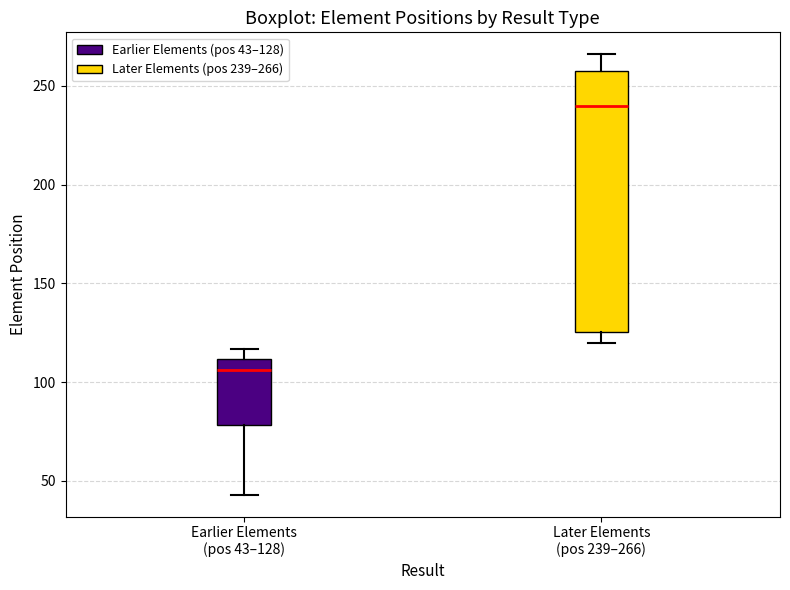

Reading left to right, read every box against the y-axis: the position of its median line, the range the box covers, and the ends of its whiskers. The values are not printed on the chart, so give them approximately, as read against the axis.

Earlier Elements (pos 43–128): median 105, box 80 to 110, whiskers 45 to 115
Later Elements (pos 239–266): median 240, box 125 to 260, whiskers 120 to 265